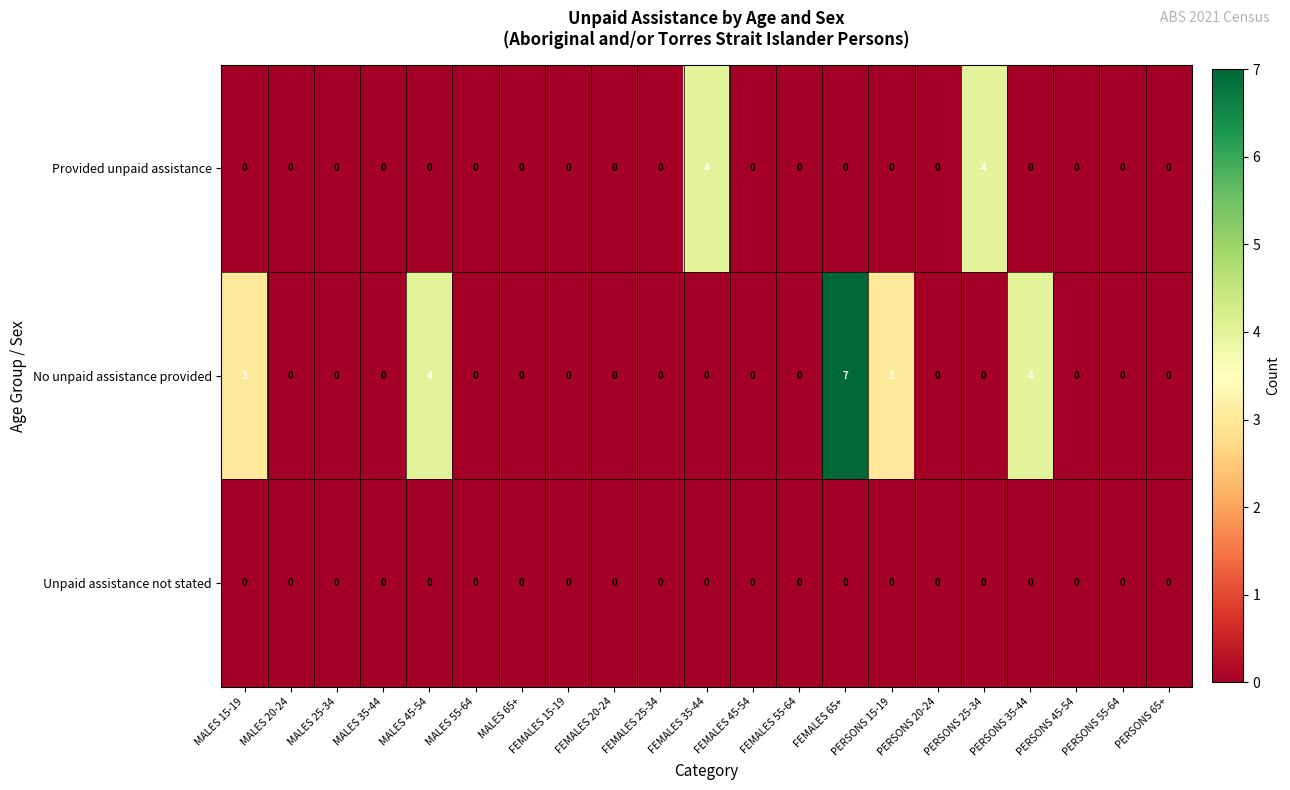

List the series in order of their peak value, lowest first.

Unpaid assistance not stated, Provided unpaid assistance, No unpaid assistance provided